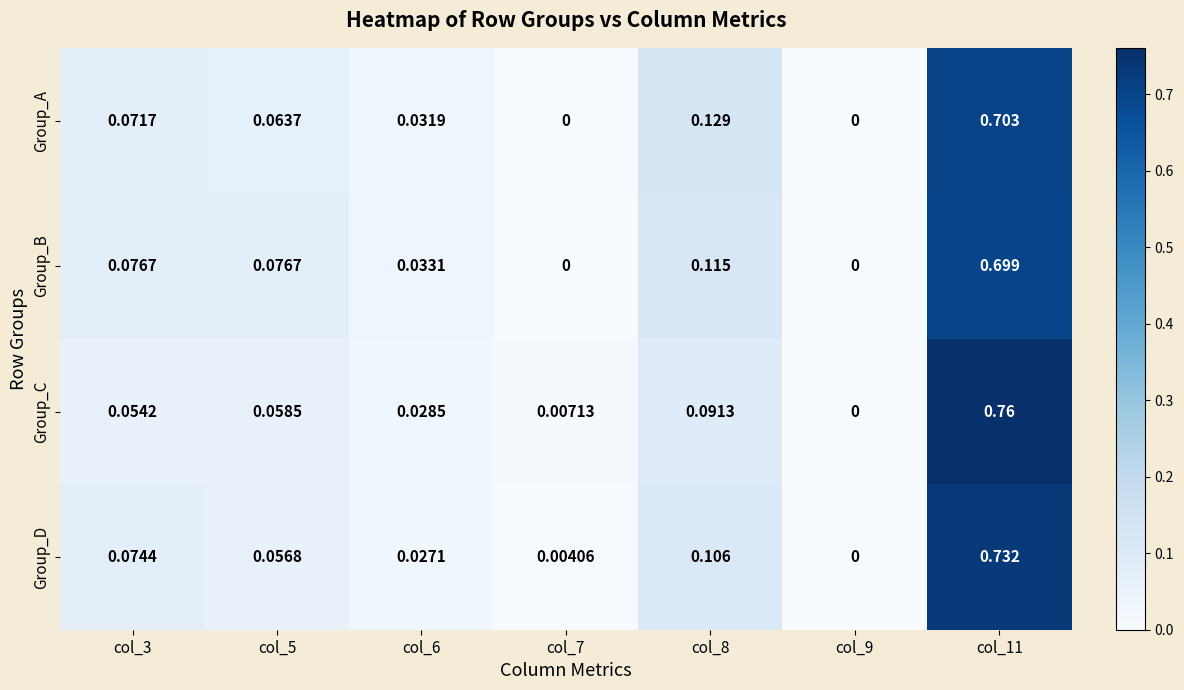

Is the value of Group_D at col_6 greater than the value of Group_A at col_5?

No